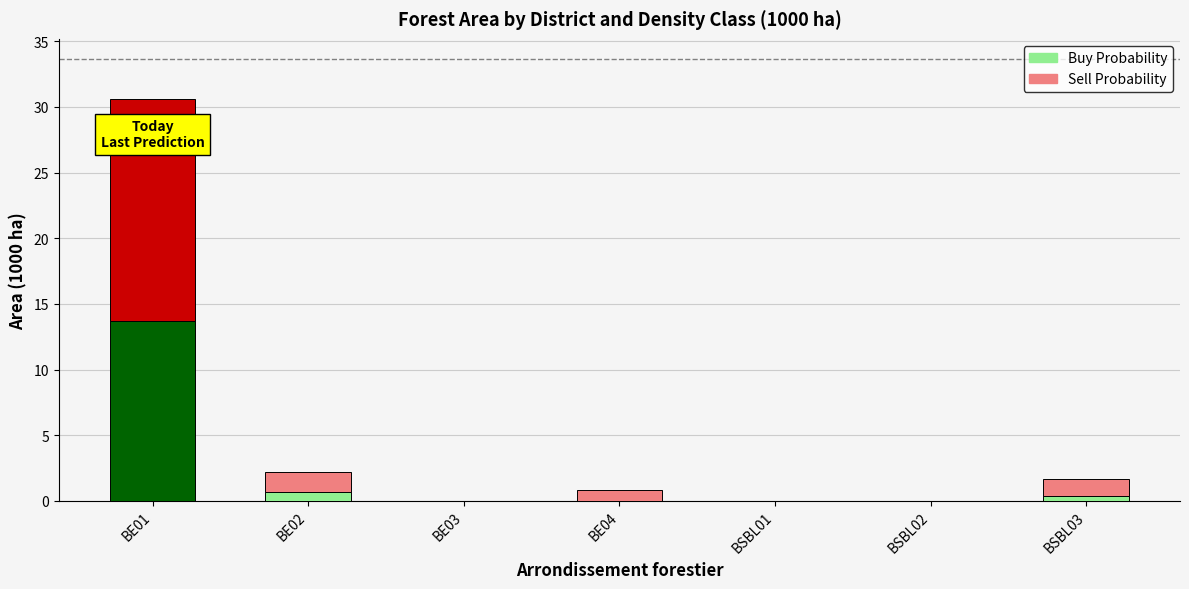

Reading left to right, transcribe the values for Buy Probability.

BE01=13.7	BE02=0.7	BE03=0.0	BE04=0.0	BSBL01=0.0	BSBL02=0.0	BSBL03=0.4